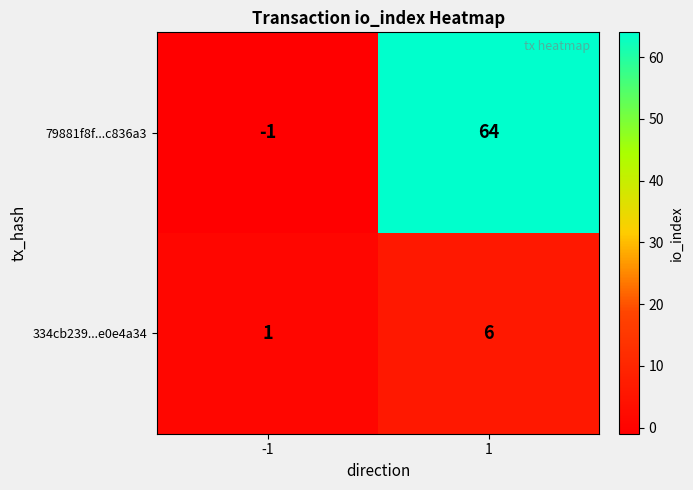

What value does the 334cb239...e0e4a34 series have at 1?

6